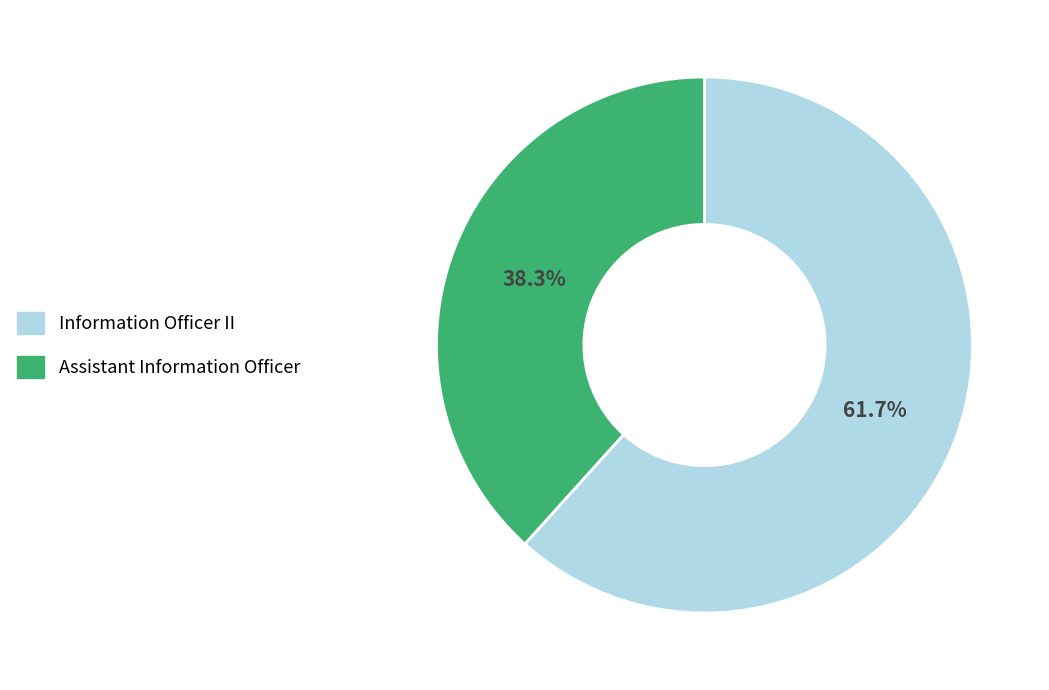

Which category has the biggest portion of the pie?

Information Officer II